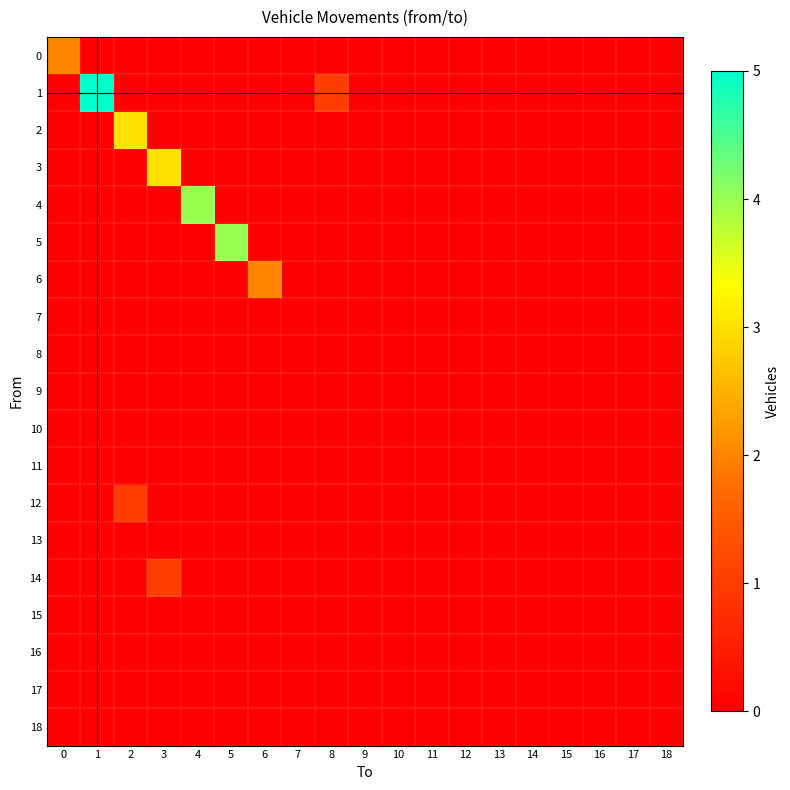

At 15, list the series in order from largest to smallest.

0, 1, 2, 3, 4, 5, 6, 7, 8, 9, 10, 11, 12, 13, 14, 15, 16, 17, 18